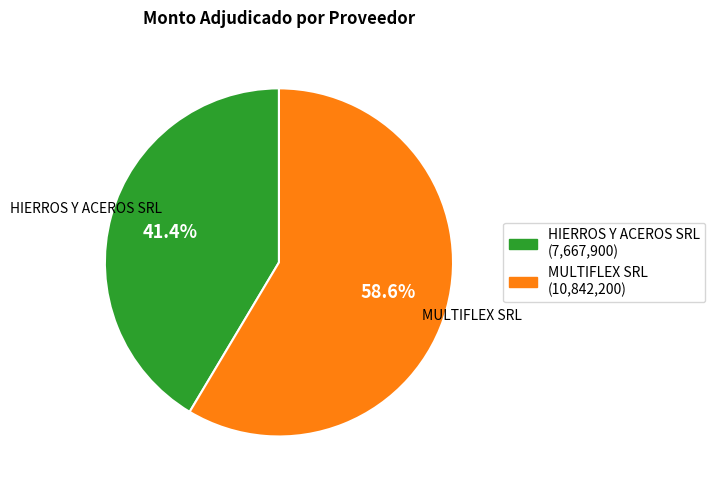

To the nearest percent, what percentage of the pie is HIERROS Y ACEROS SRL?

41%